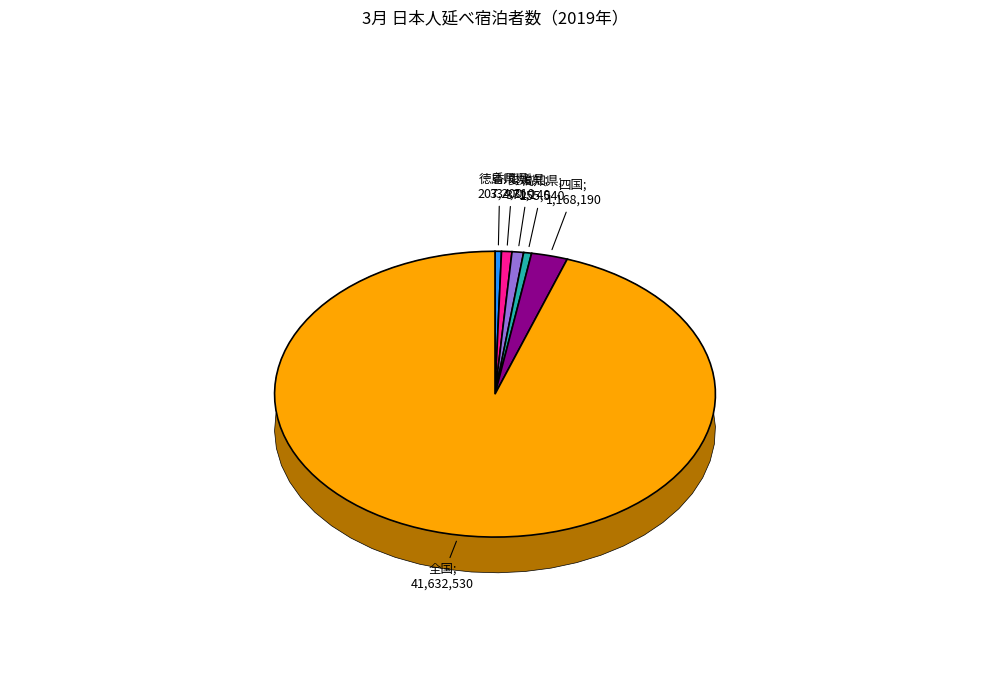

What is the change in value from 徳島県 to 四国?

+960990